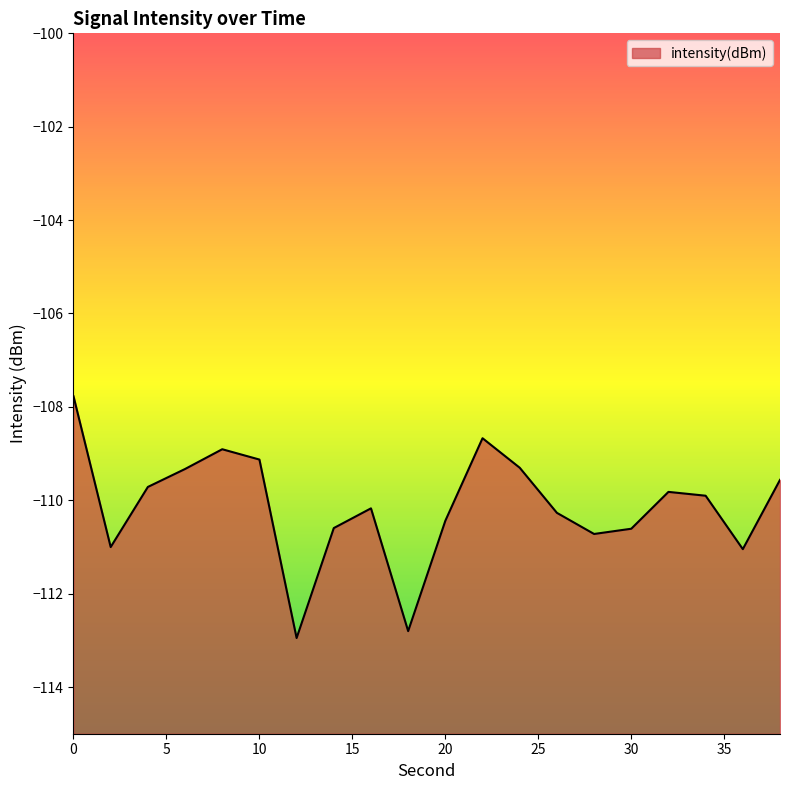

What is the change in value from 14 to 16?

+0.4